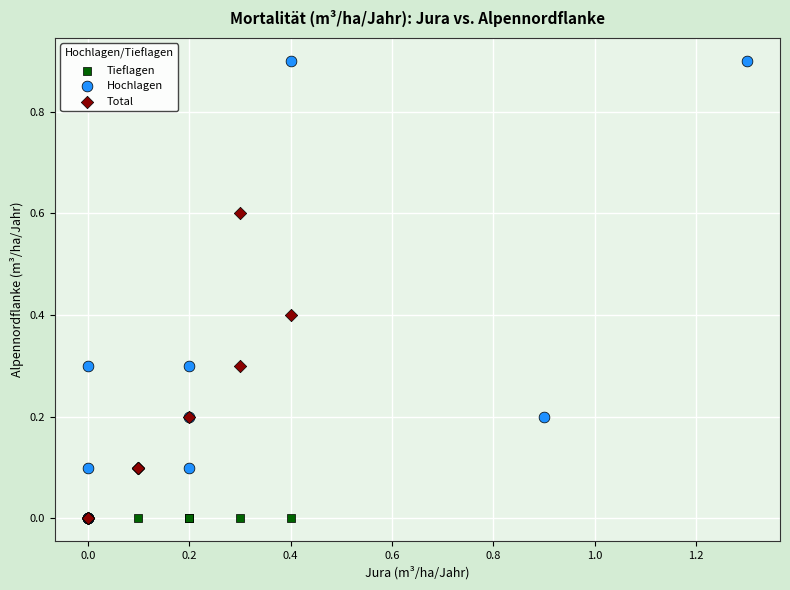

Which series contains the highest Y value?

Hochlagen